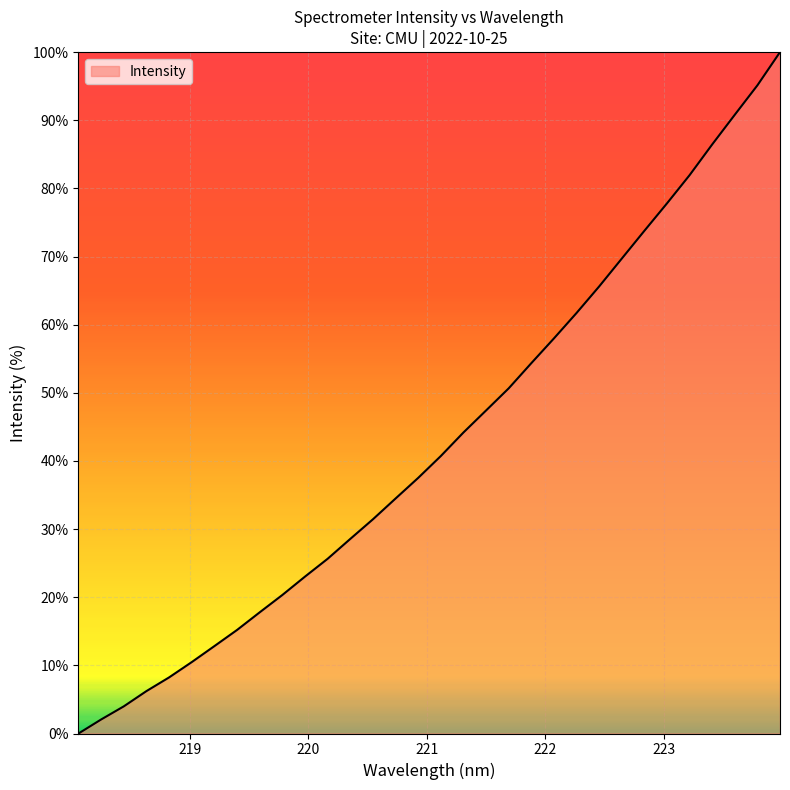

What is the difference between the maximum and minimum values?

100.0